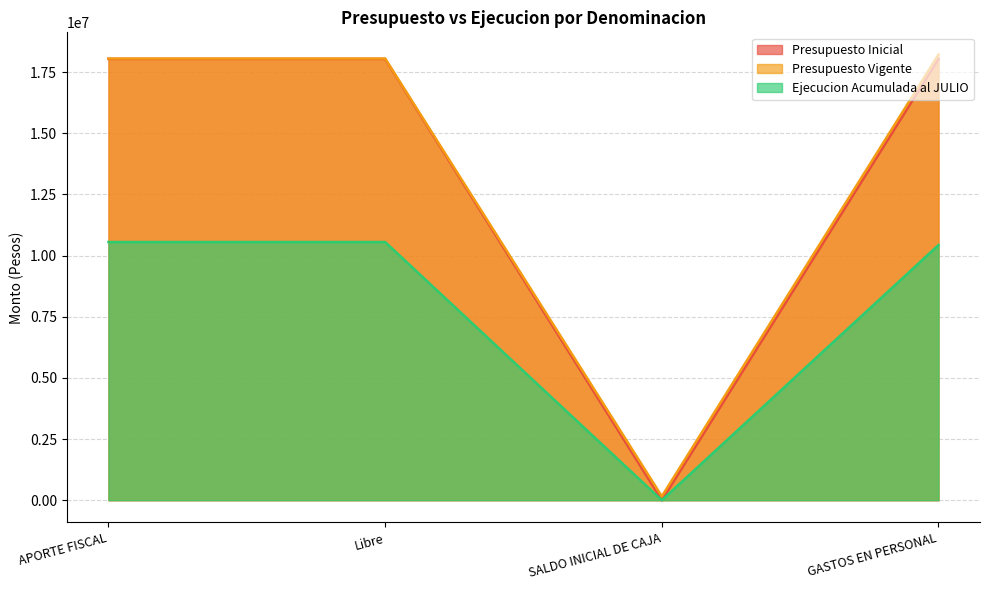

Between SALDO INICIAL DE CAJA and GASTOS EN PERSONAL, which series saw the biggest shift?

Presupuesto Vigente